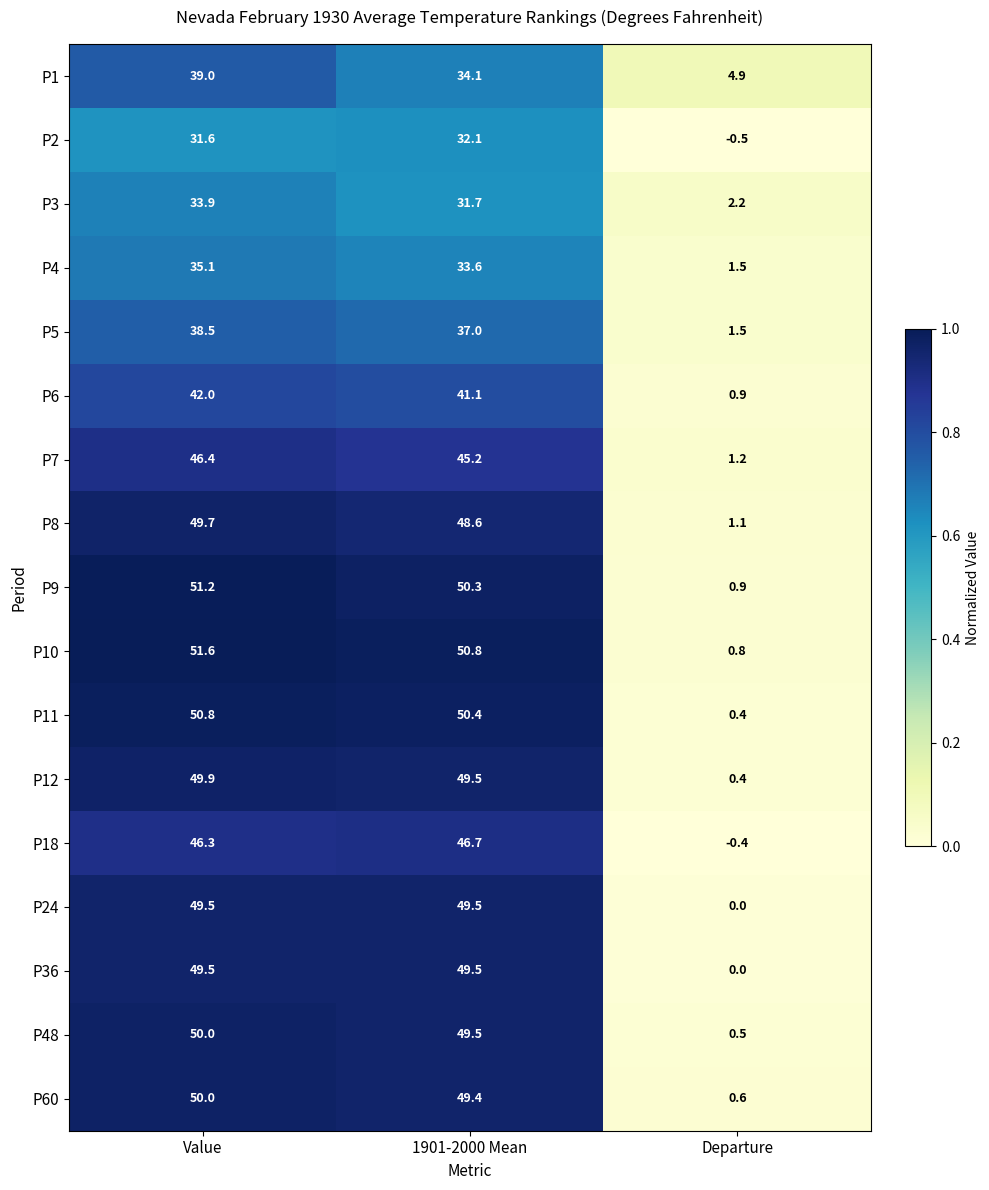

True or false: P8 has a value of 0.3 at Departure.

False